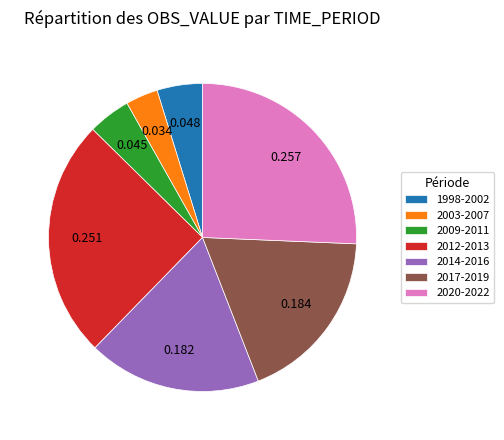

Which category has the smallest portion of the pie?

2003-2007